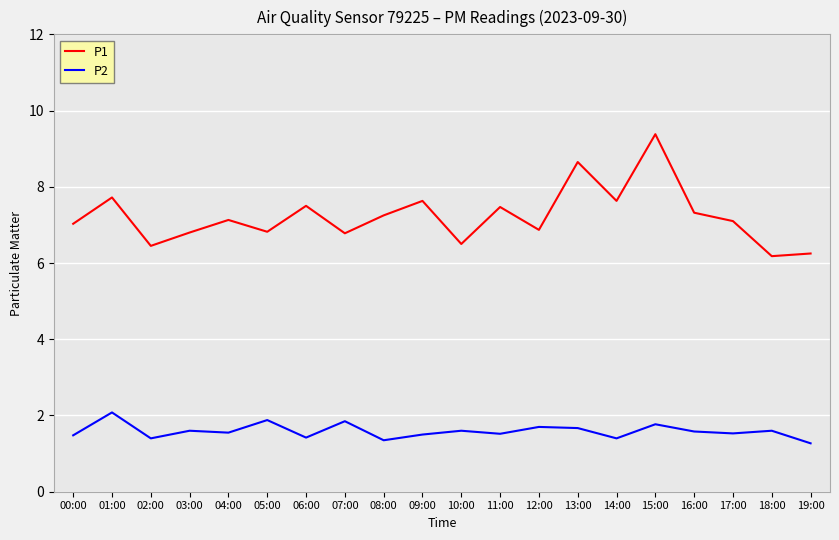

What is the total value across all series at 13:00?

10.3